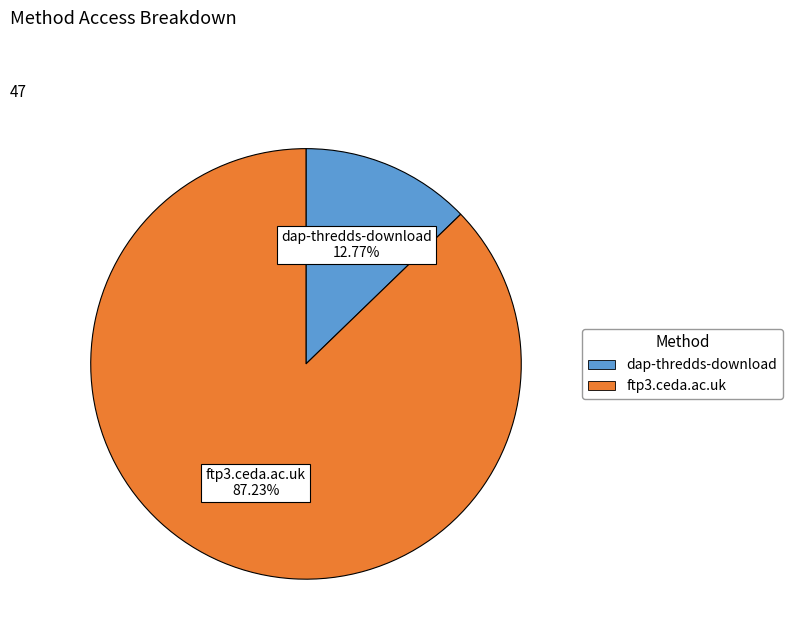

The dap-thredds-download slice represents 18% of the pie. True or false?

False